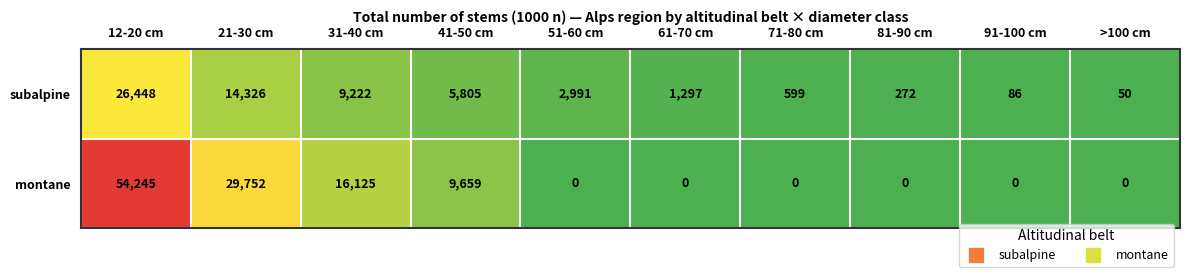

What is the difference between the maximum and minimum values in the subalpine series?

26398